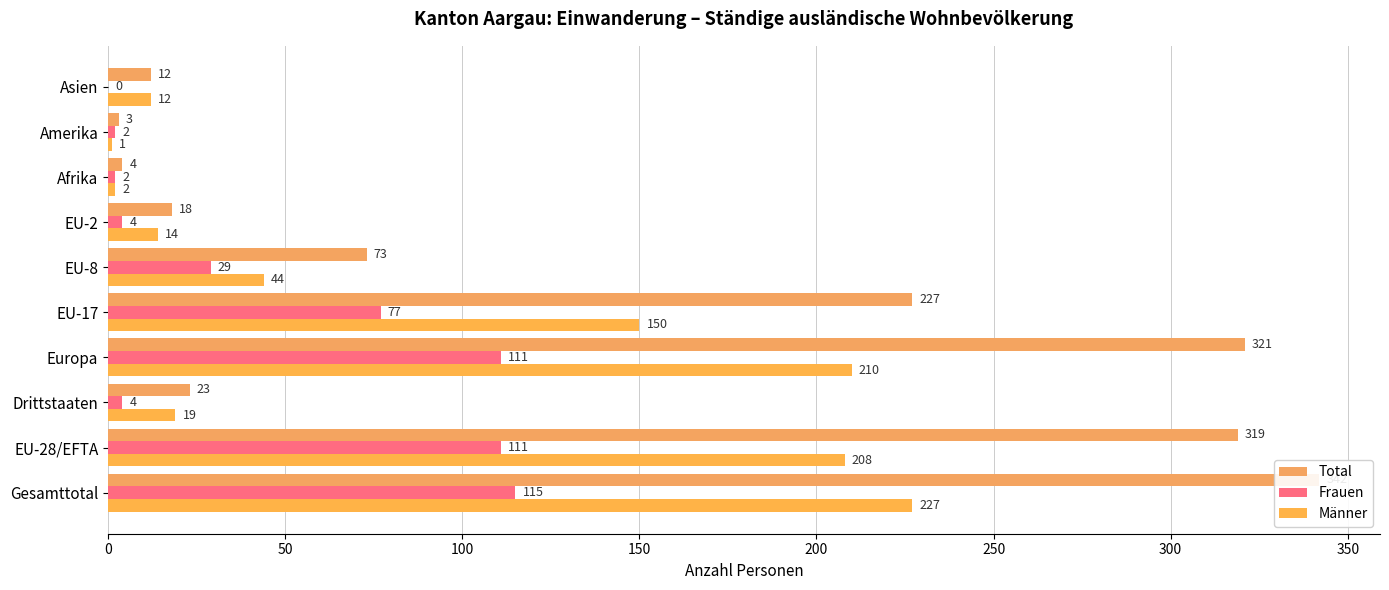

What is the difference between the maximum and minimum values in the Total series?

339